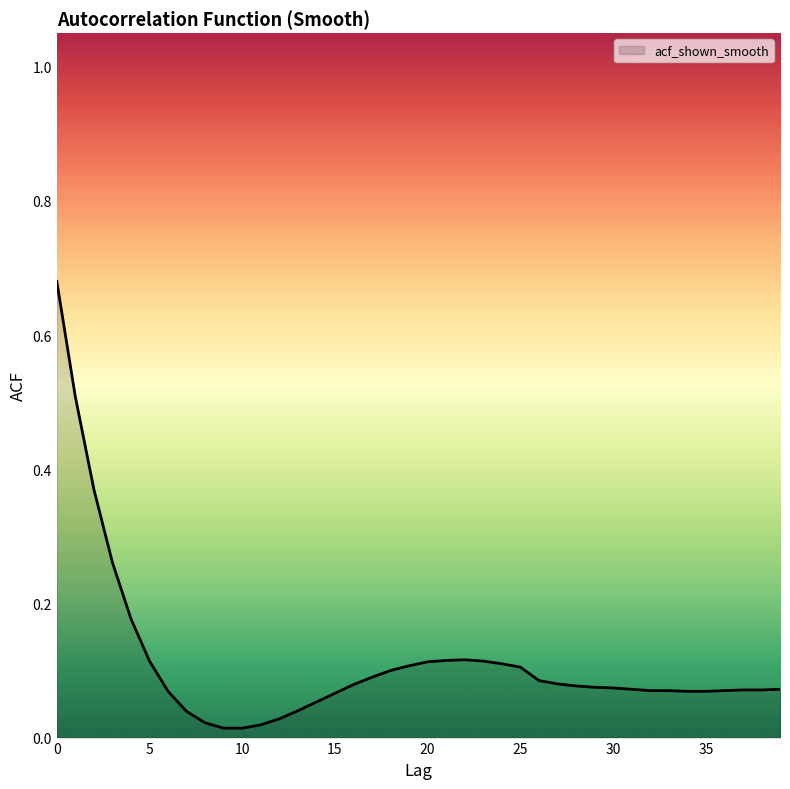

How many lines are shown in the chart?

1